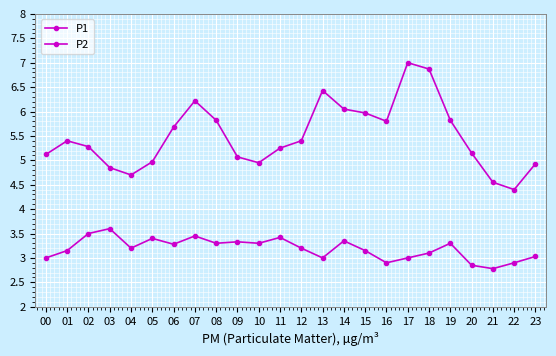

What is the minimum value for P1?

4.4